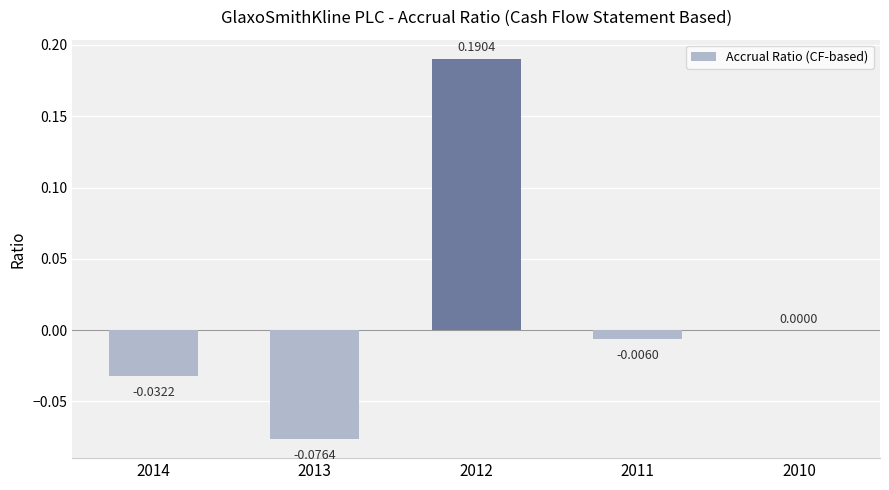

Between 2012 and 2011, which is larger?

2012